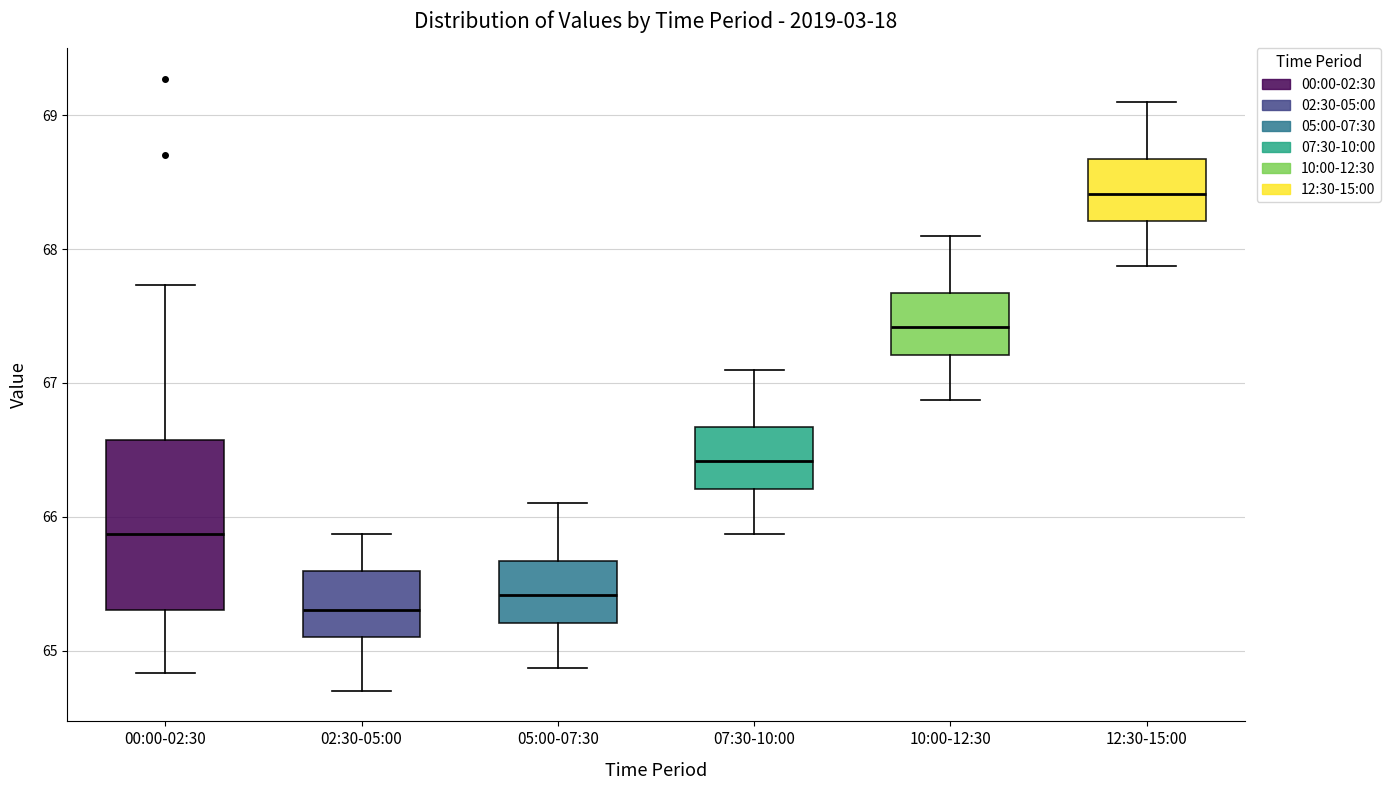

Where is the upper edge of the box for 02:30-05:00 on the y-axis? The values are not printed on the chart, so give them approximately, as read against the axis.

65.6